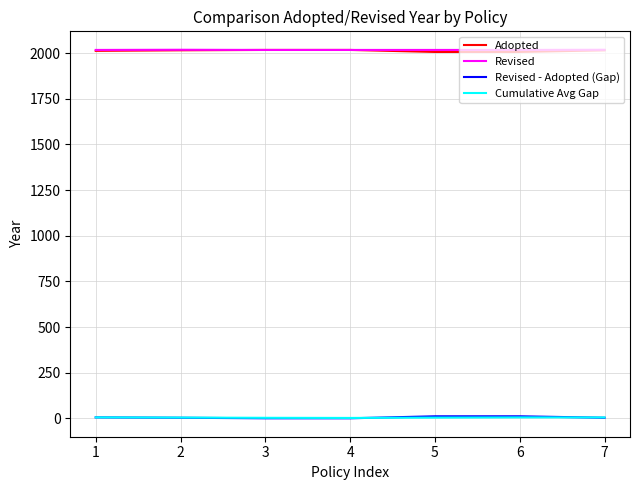

Which series ends up on top after the final intersection of Revised - Adopted (Gap) and Cumulative Avg Gap?

Cumulative Avg Gap